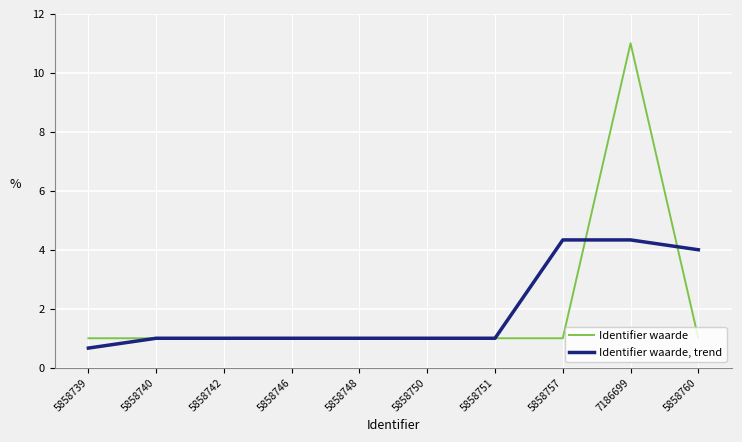

What is the total value across all series at 5858739?

1.7